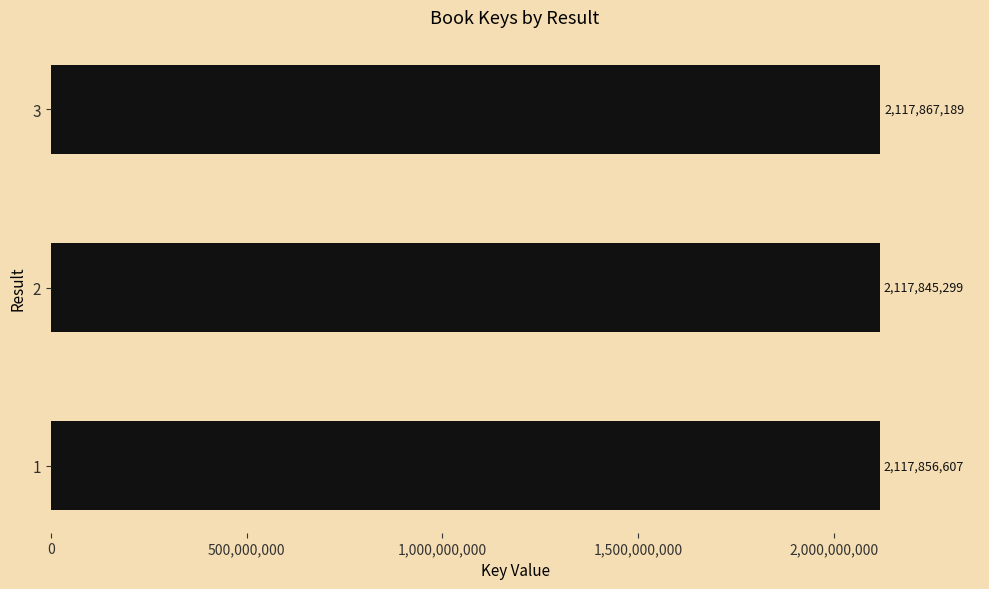

Rank the categories by value from lowest to highest.

2, 1, 3